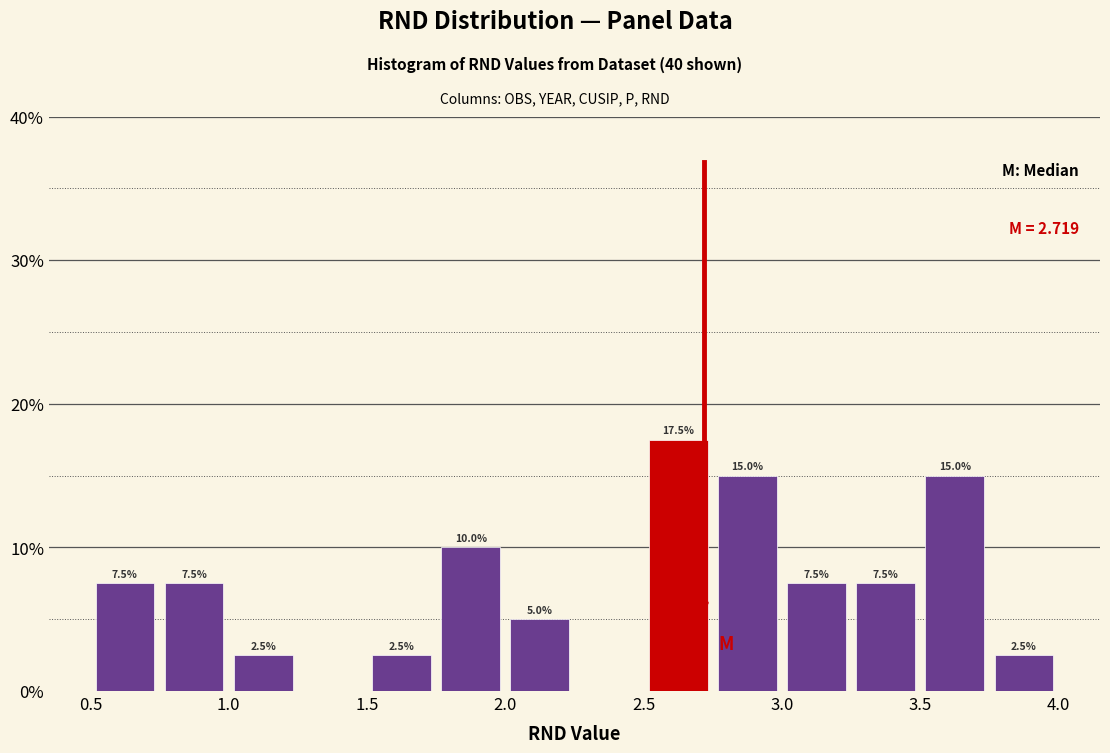

Which range on the x-axis has the tallest bar?

2.50 to 2.75